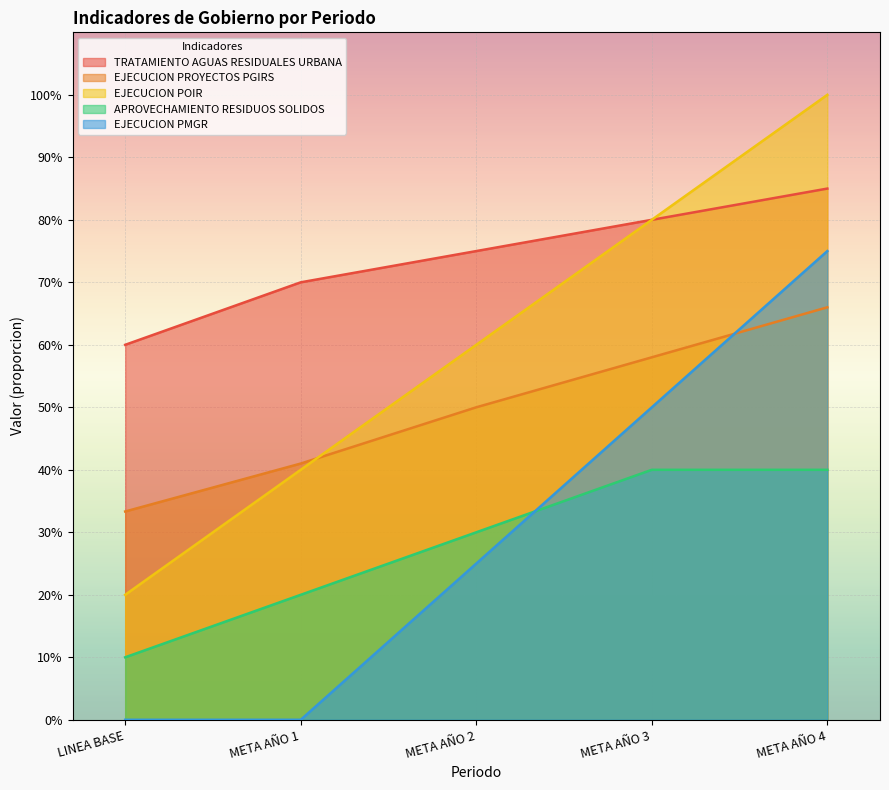

Rank the categories by EJECUCION PMGR value from highest to lowest.

META AÑO 4, META AÑO 3, META AÑO 2, LINEA BASE, META AÑO 1